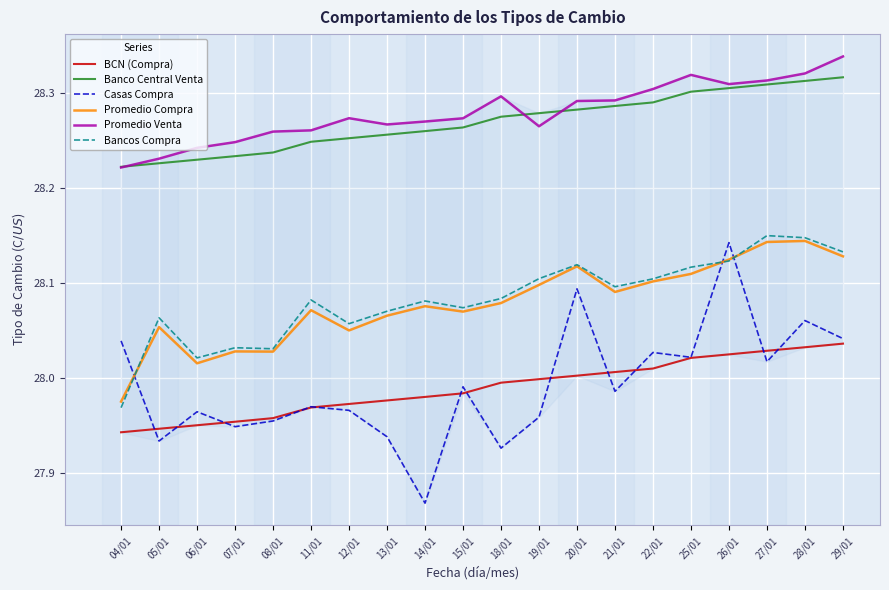

At which category does Promedio Compra reach its first local valley?

06/01